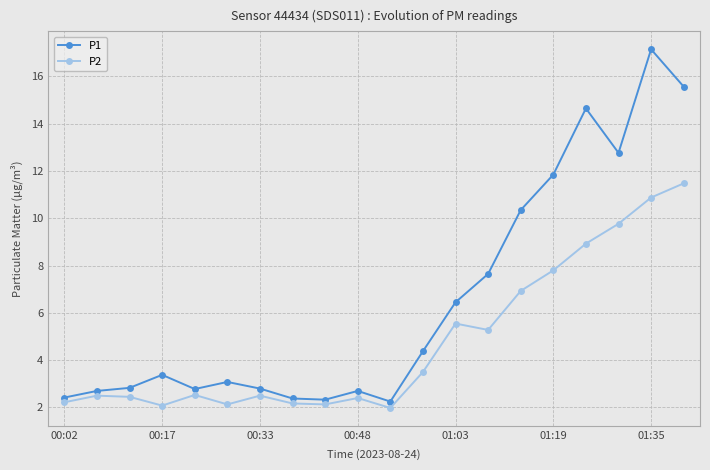

True or false: P1 has more than 0 points higher than both neighbors.

True